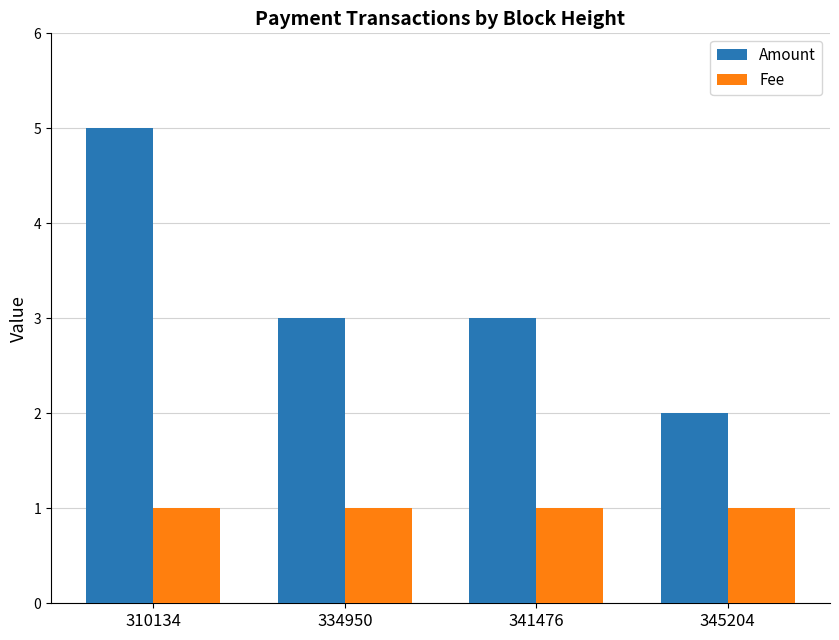

True or false: Amount has a value of 3.0 at 334950.

True